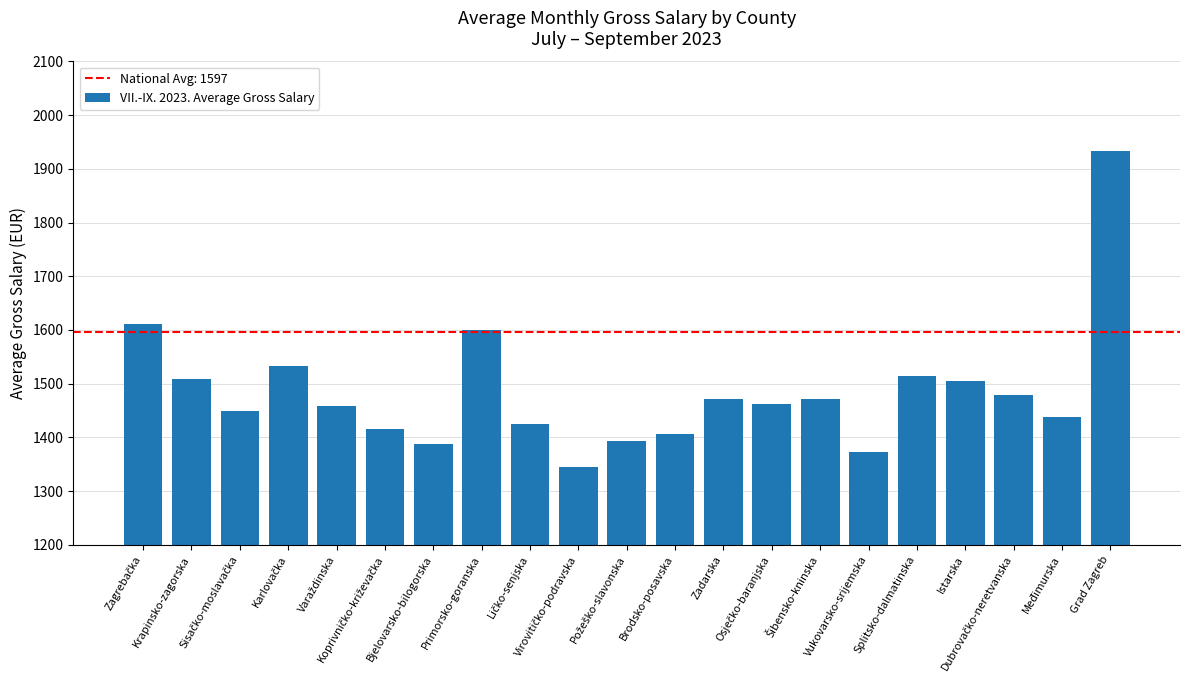

What is the maximum value shown in the chart?

1934